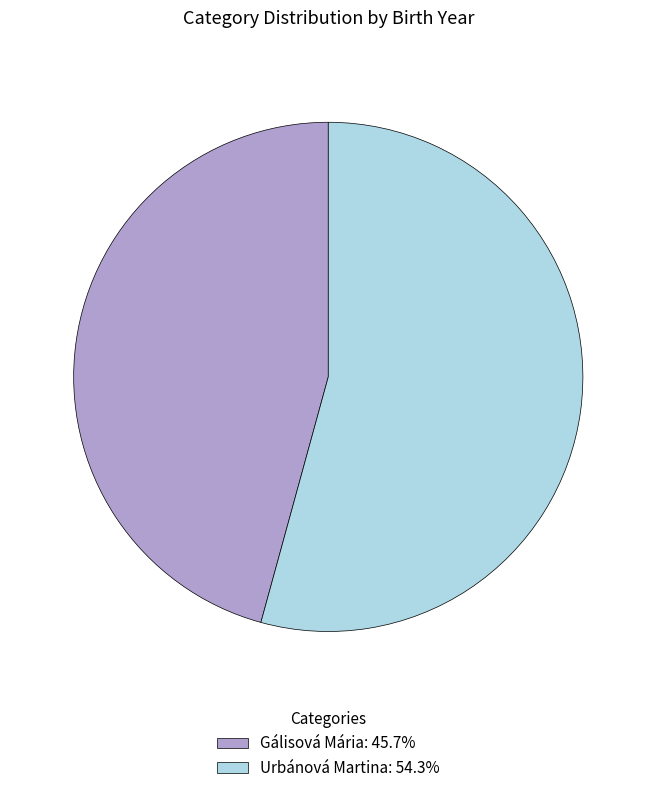

Approximately how many times larger is the value at Gálisová Mária: 45.7% compared to Urbánová Martina: 54.3%?

0.8